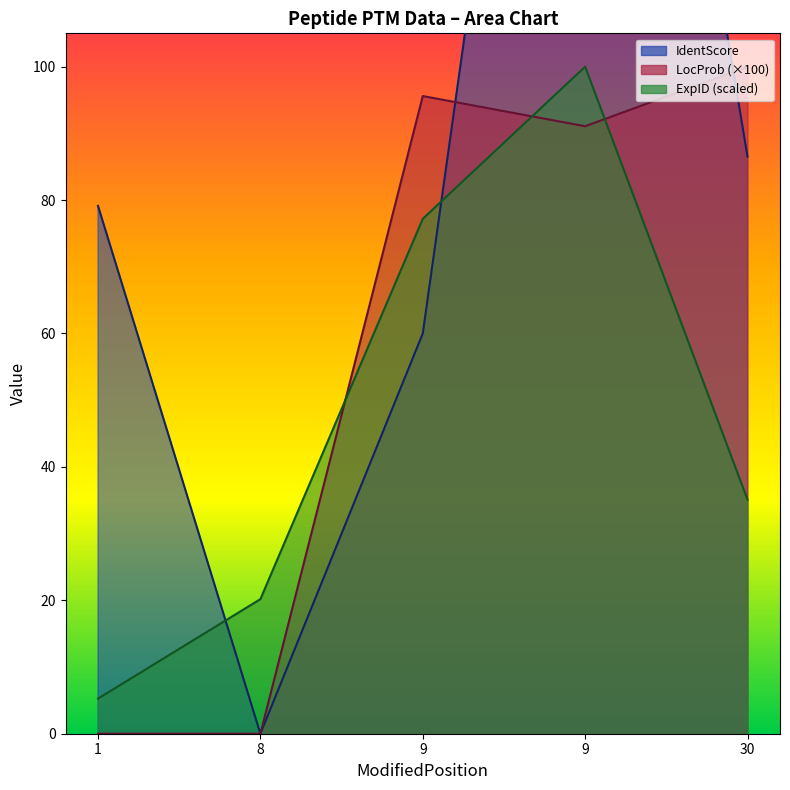

Reading left to right, what are all the values shown in this chart?

ExpID: 5.3	20.2	77.2	100.0	35.1
IdentScore: 79.1	0.0	60.0	233.1	86.5
LocProb: 0.0	0.0	95.6	91.1	100.0